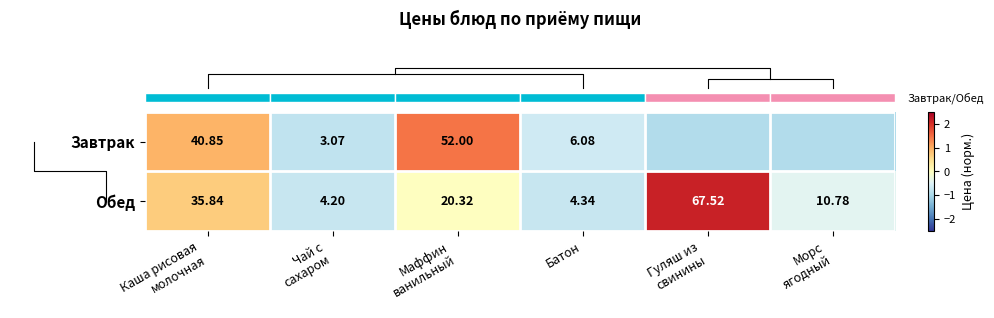

At which label does row_0 reach its peak?

Маффин
ванильный